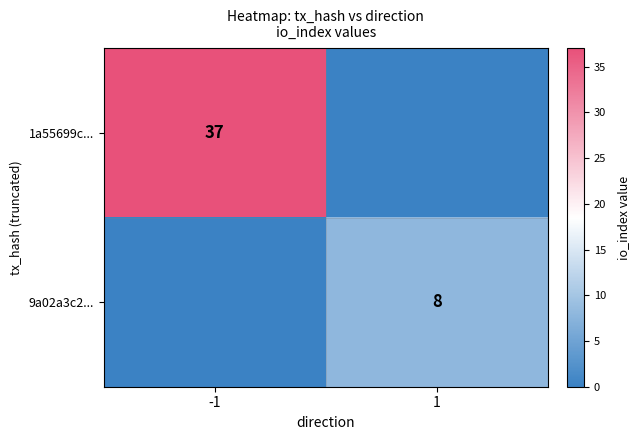

At which category is the sum across all series the highest?

-1